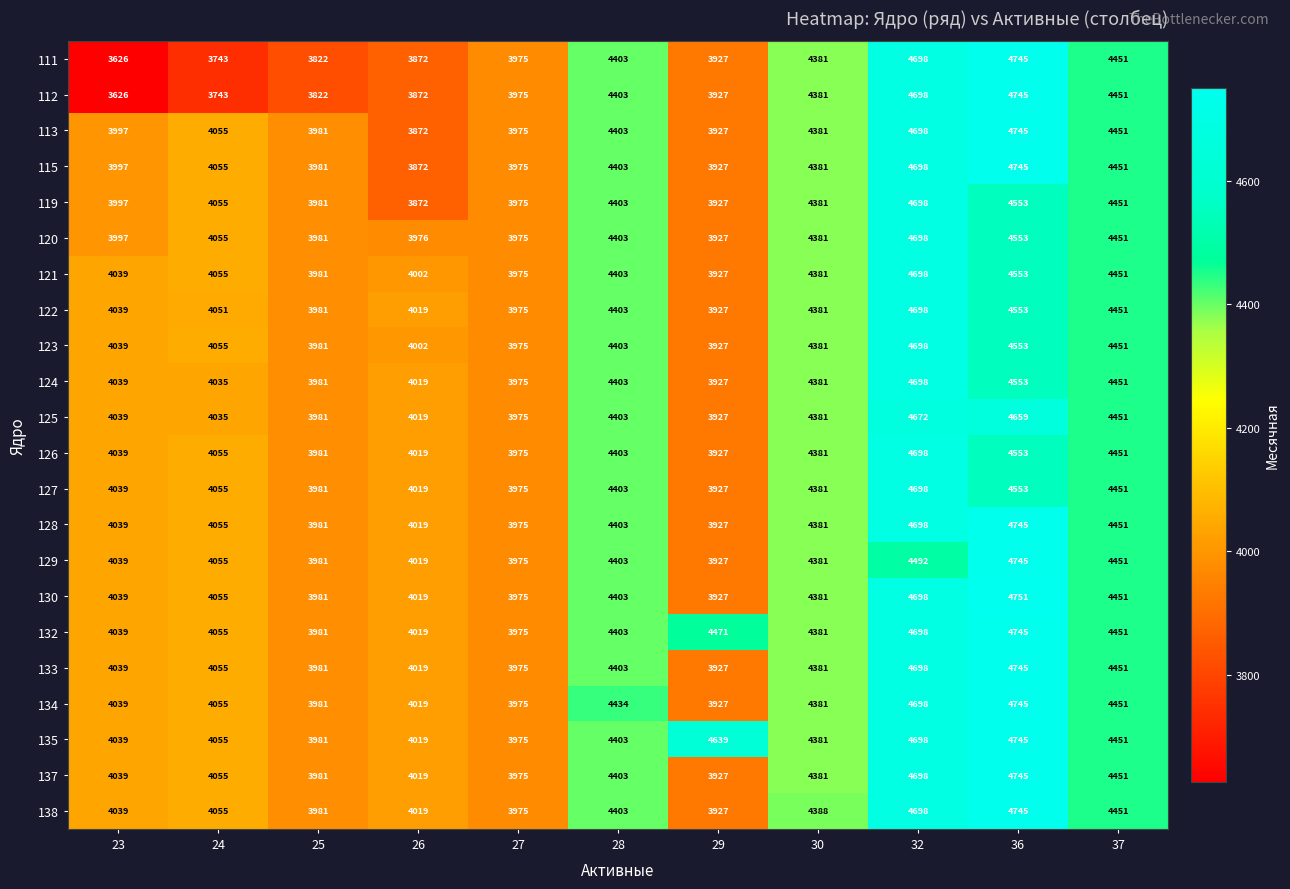

Where is 126 nearest to the value 4312?

30